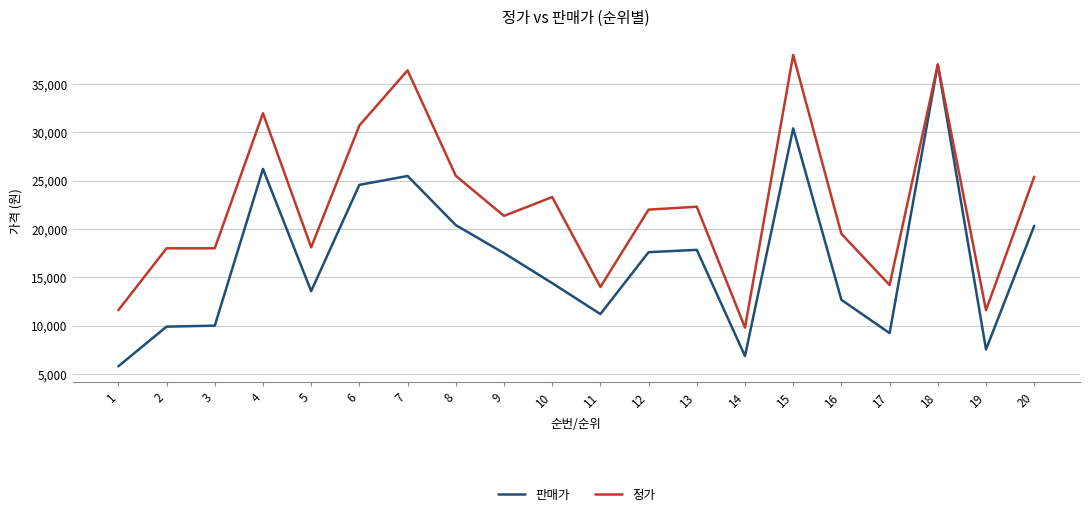

True or false: 정가 has more than 2 points higher than both neighbors.

True